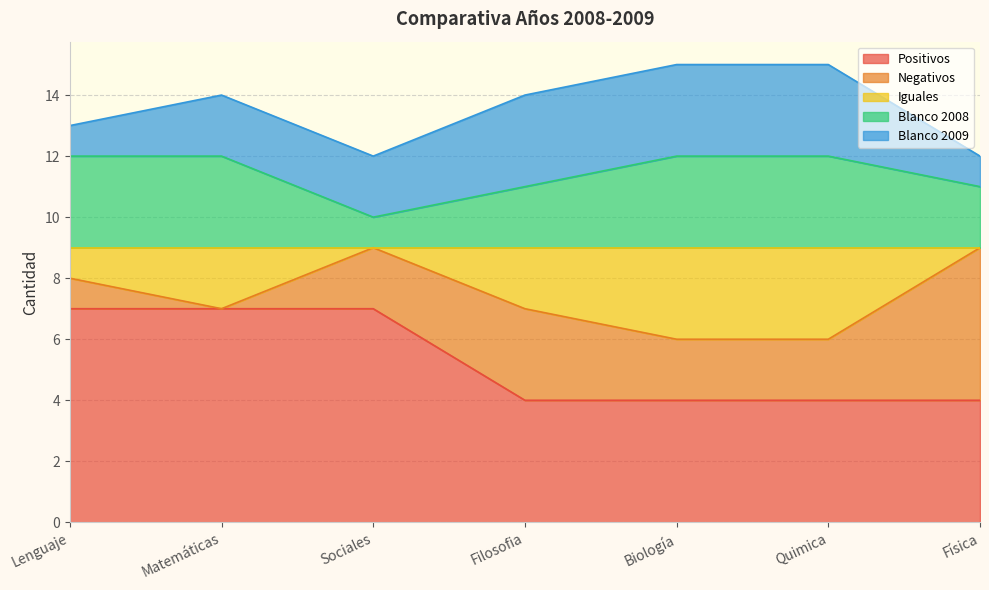

Does the chart have visible grid lines?

Yes